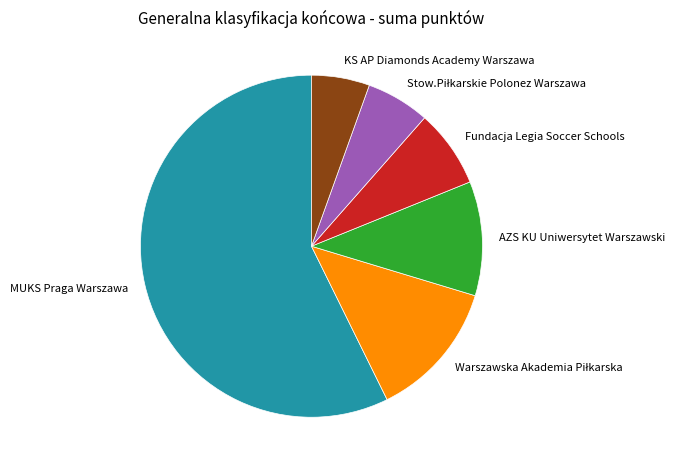

Approximately how many times larger is the value at MUKS Praga Warszawa compared to Fundacja Legia Soccer Schools?

7.8